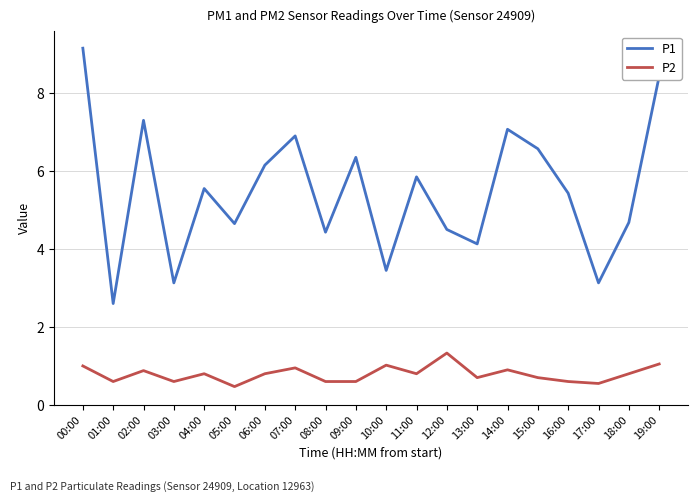

What is the sum of all P2 values?

15.8